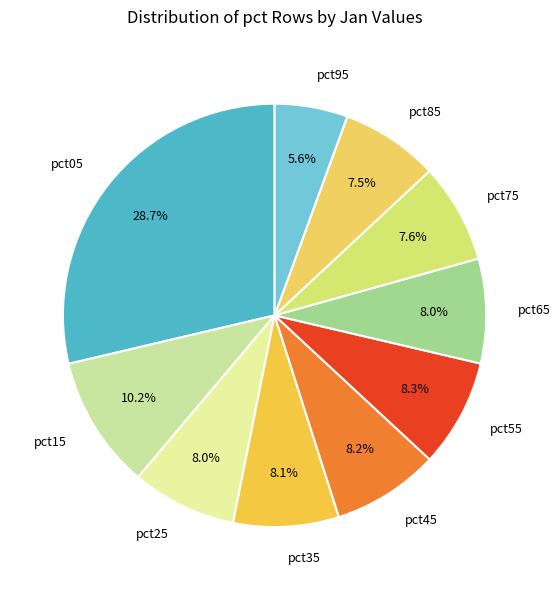

Which slice is the largest?

pct05